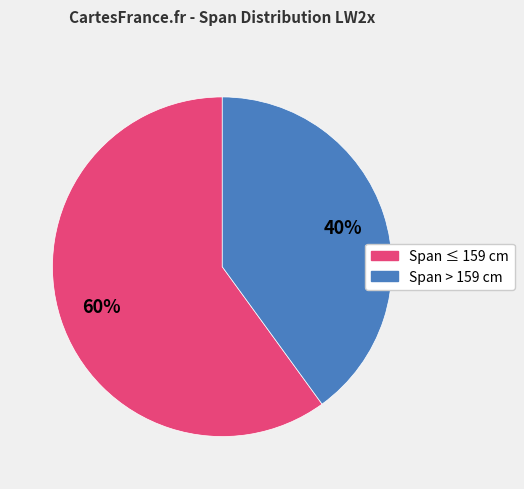

To the nearest percent, what is the difference between the largest and smallest slice percentages?

20%